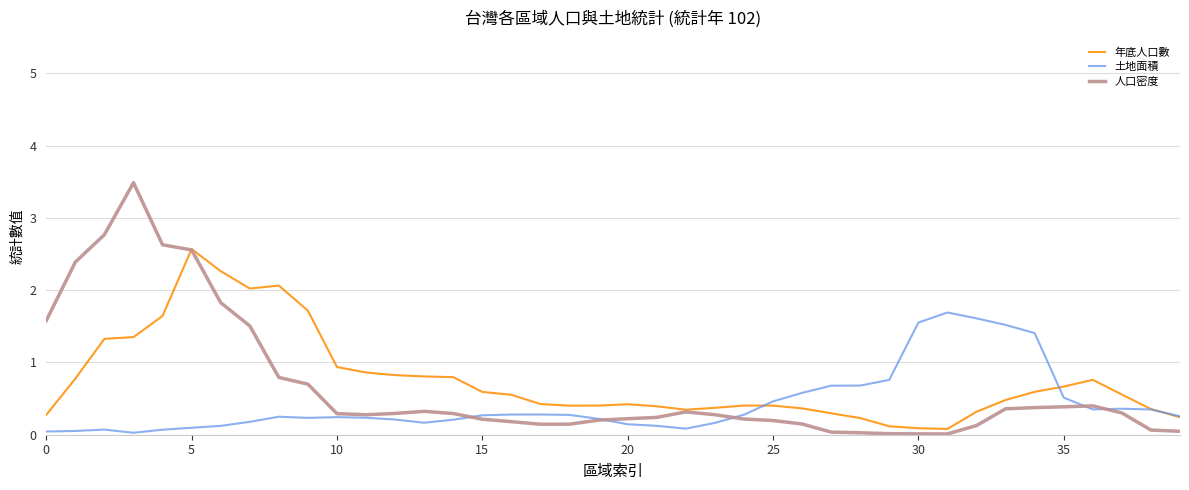

What is the maximum value for 人口密度?

3.5